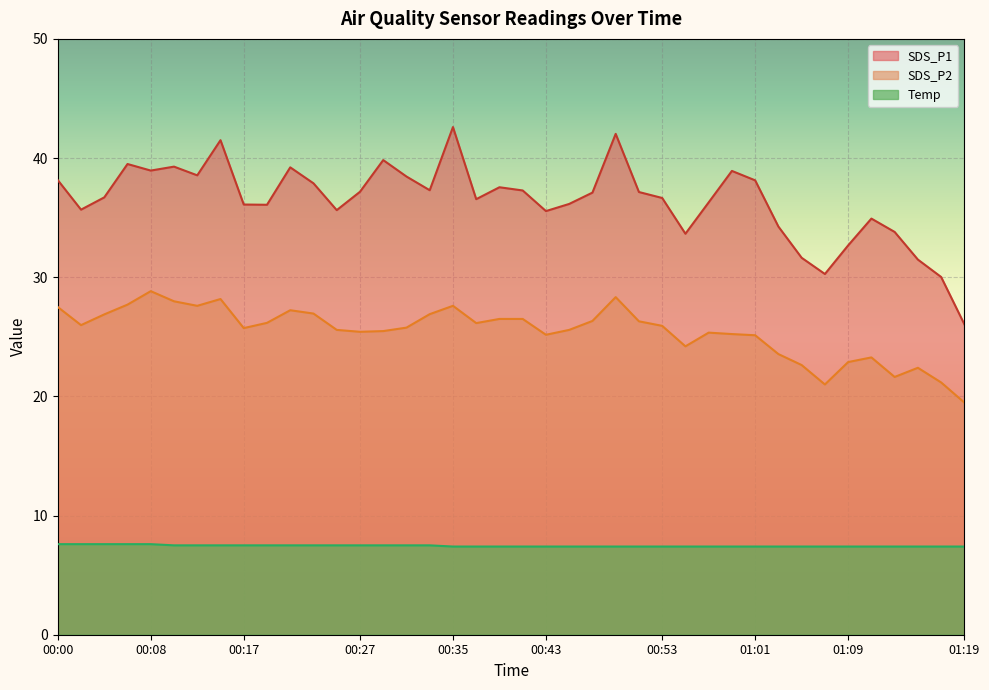

True or false: SDS_P1 and Temp intersect in this chart.

False